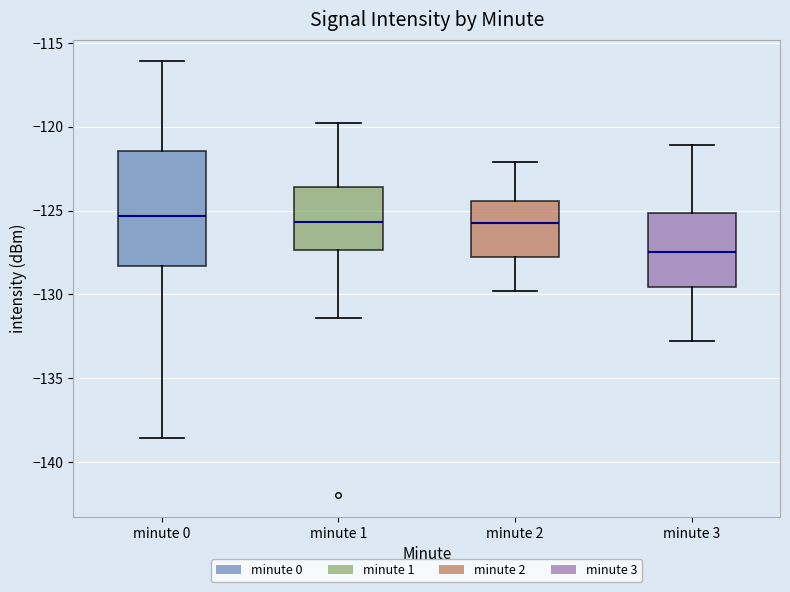

Where is the upper edge of the box for minute 1 on the y-axis? The values are not printed on the chart, so give them approximately, as read against the axis.

-123.5